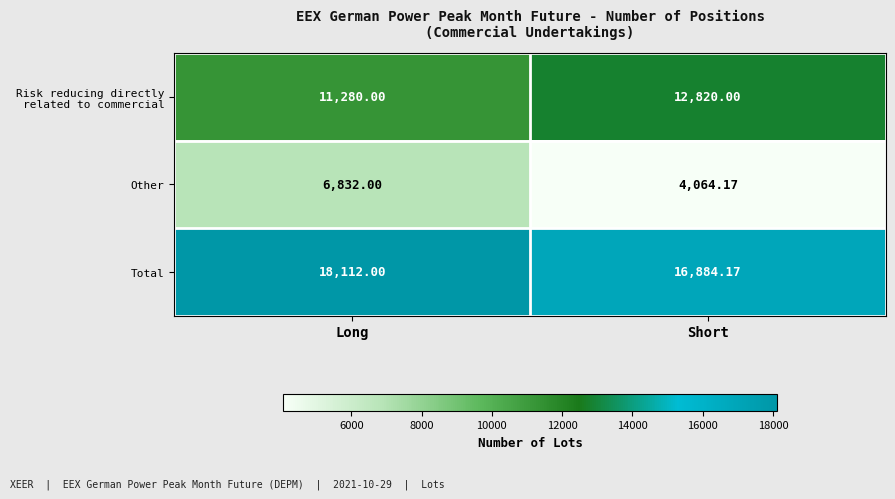

Which series has the largest total across all categories?

Total